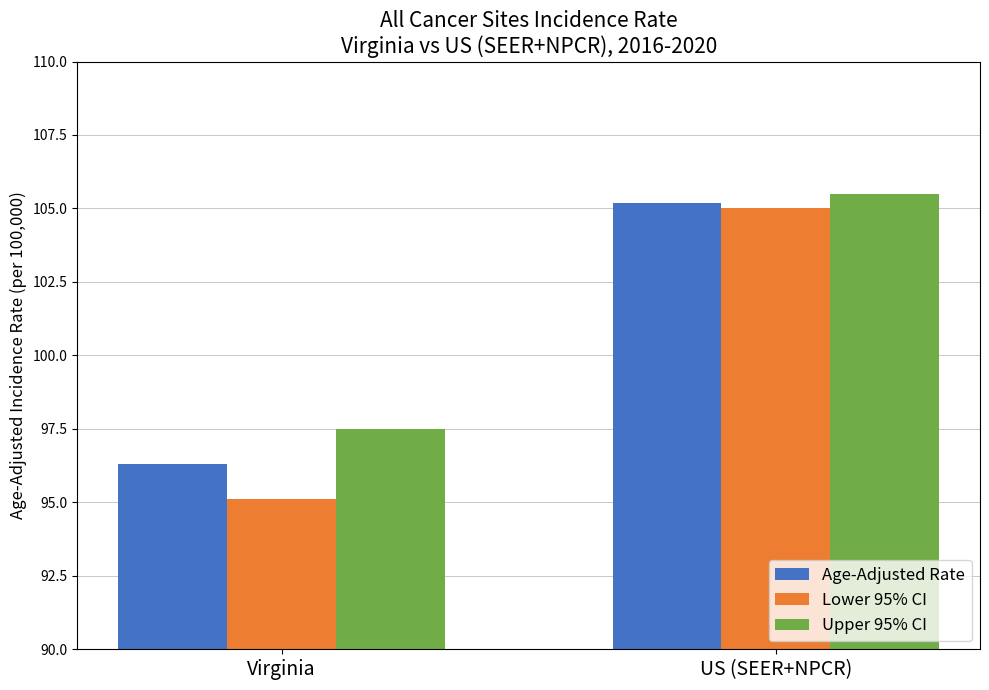

What is the difference between the highest and lowest values at Virginia?

2.4